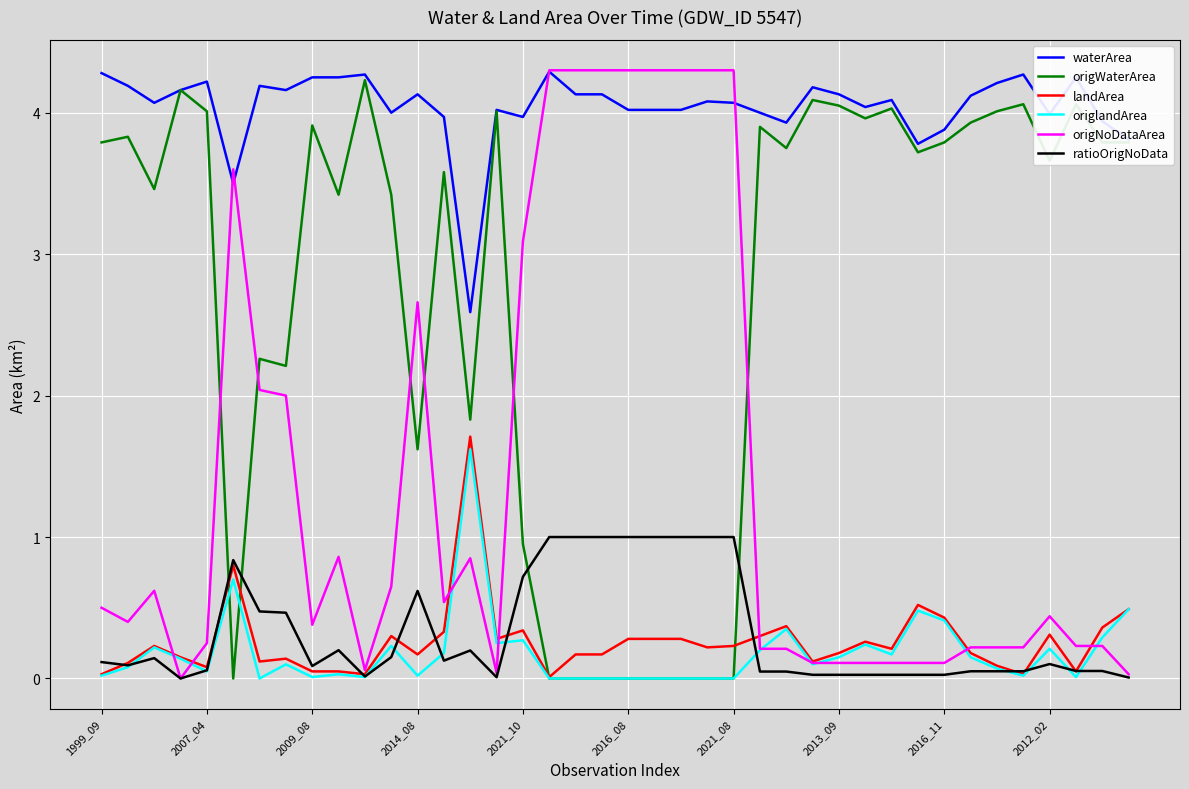

True or false: waterArea and landArea intersect in this chart.

False